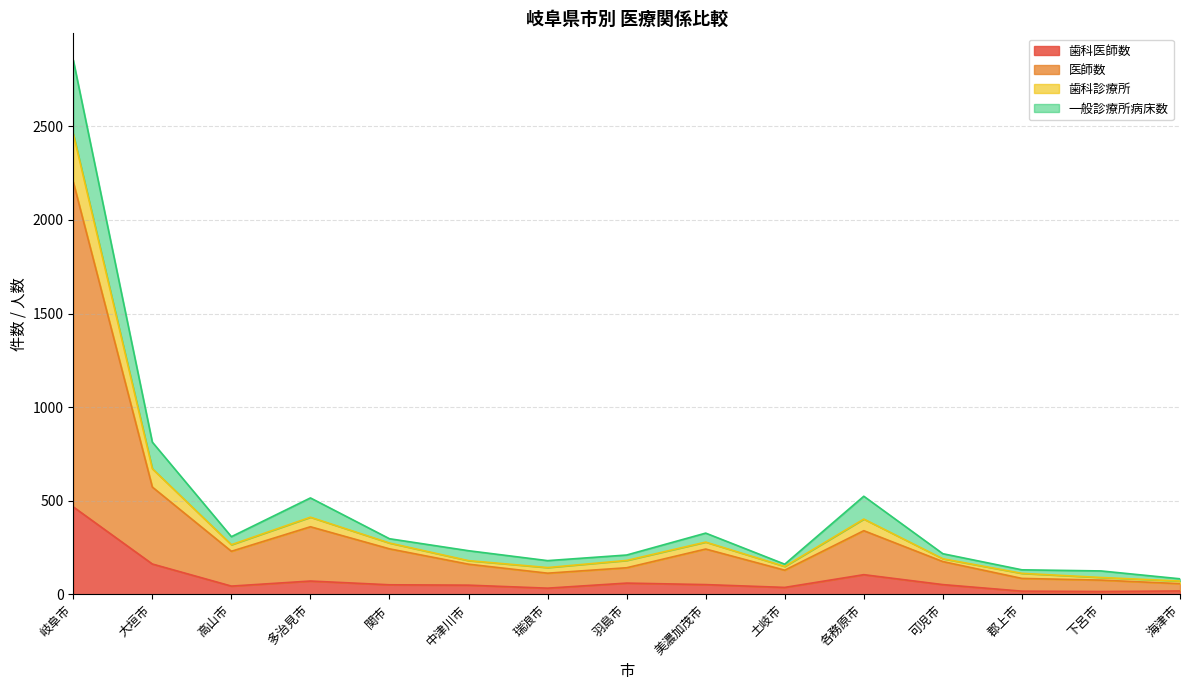

What is the total value across all series at 各務原市?

524